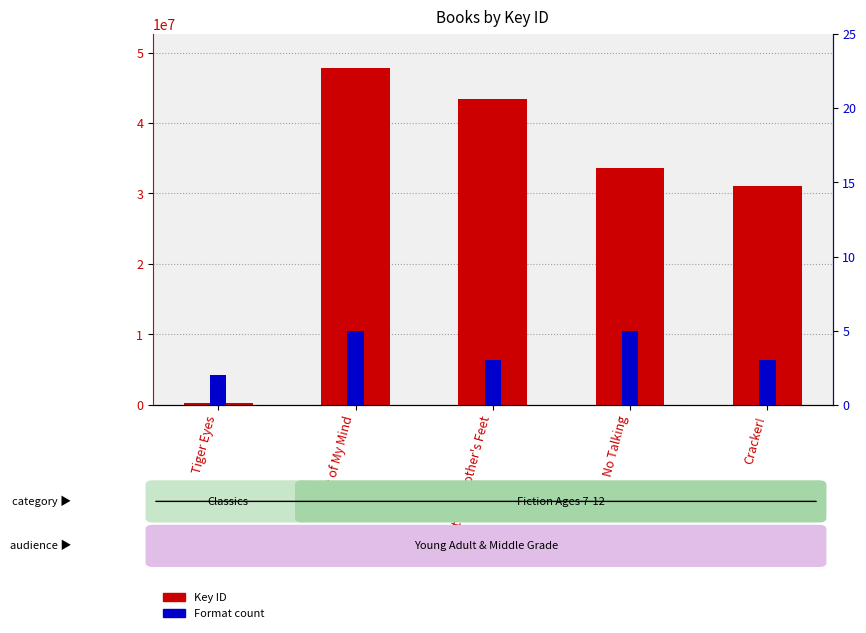

Which series has the widest spread of values?

Key ID